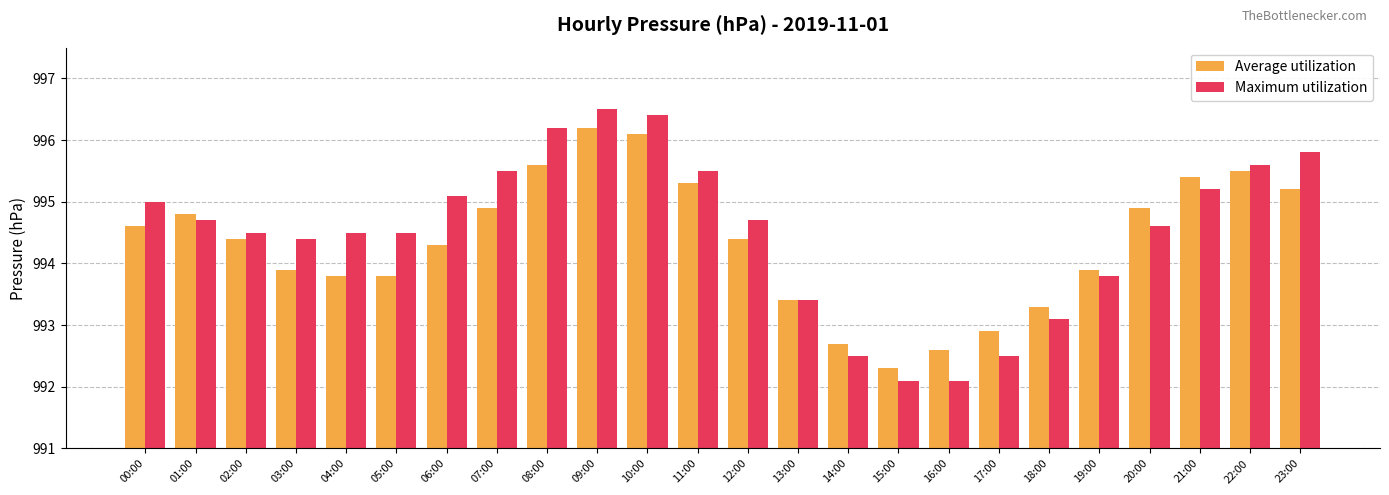

Are the bars grouped side by side (vs. stacked)?

Yes